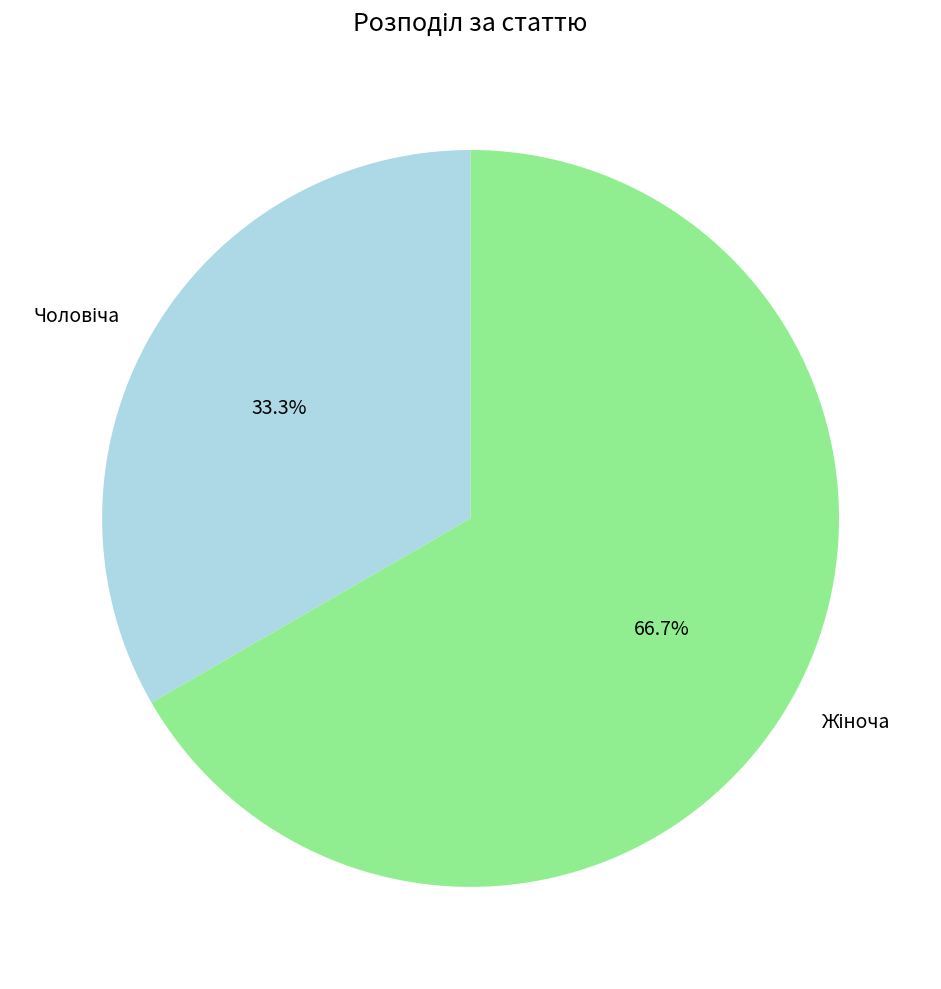

Combined, do Жіноча and Чоловіча account for over 50%?

Yes